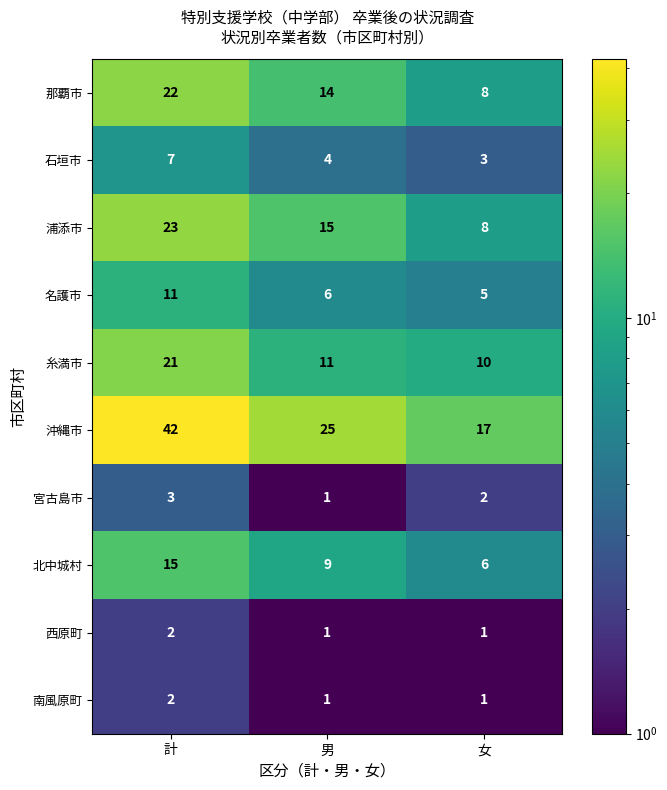

Where is 糸満市 nearest to the value 15?

男